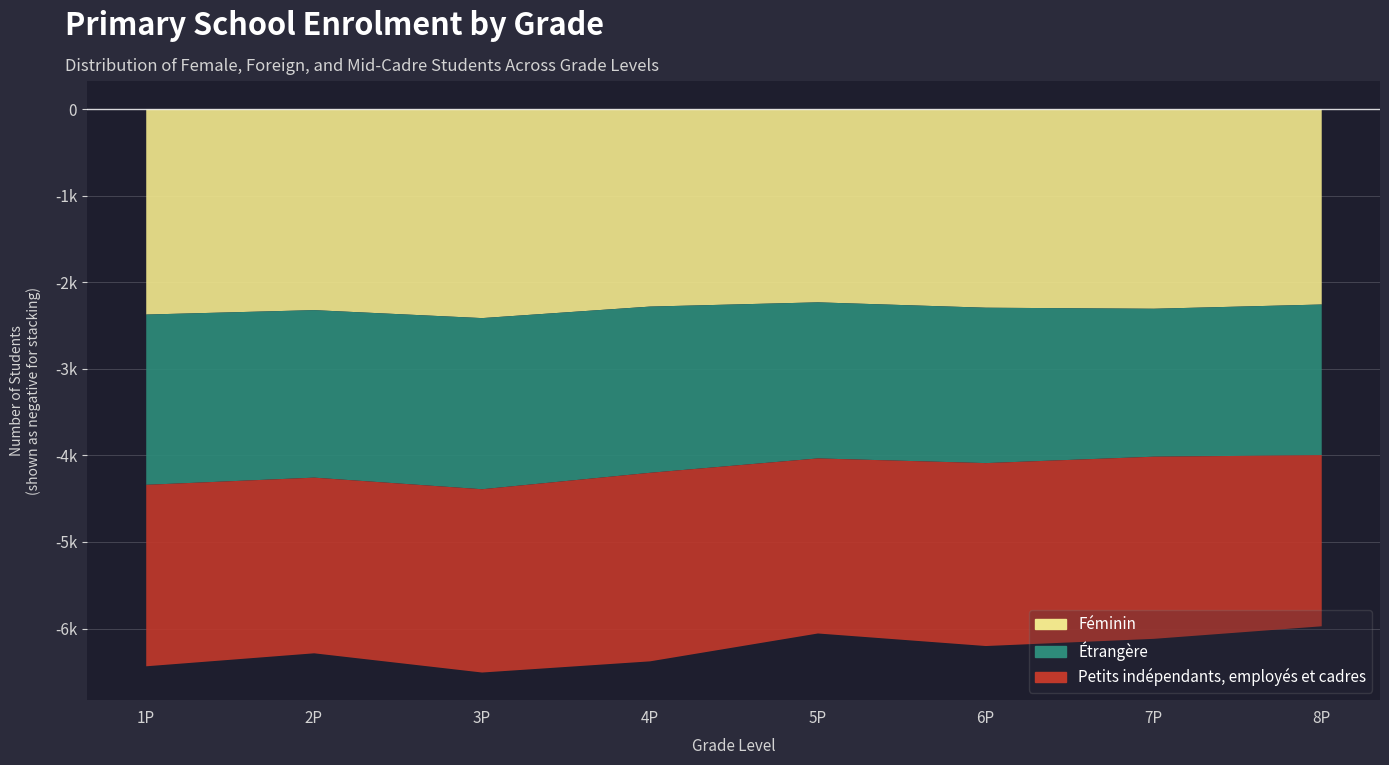

What is the maximum value for Étrangère?

1977